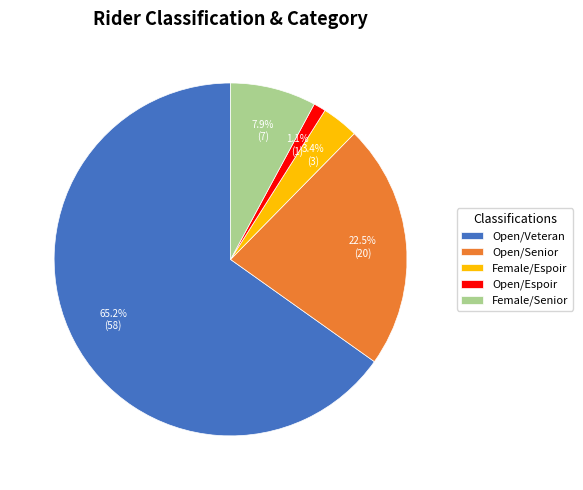

Rank the categories by value from lowest to highest.

Open/Espoir, Female/Espoir, Female/Senior, Open/Senior, Open/Veteran